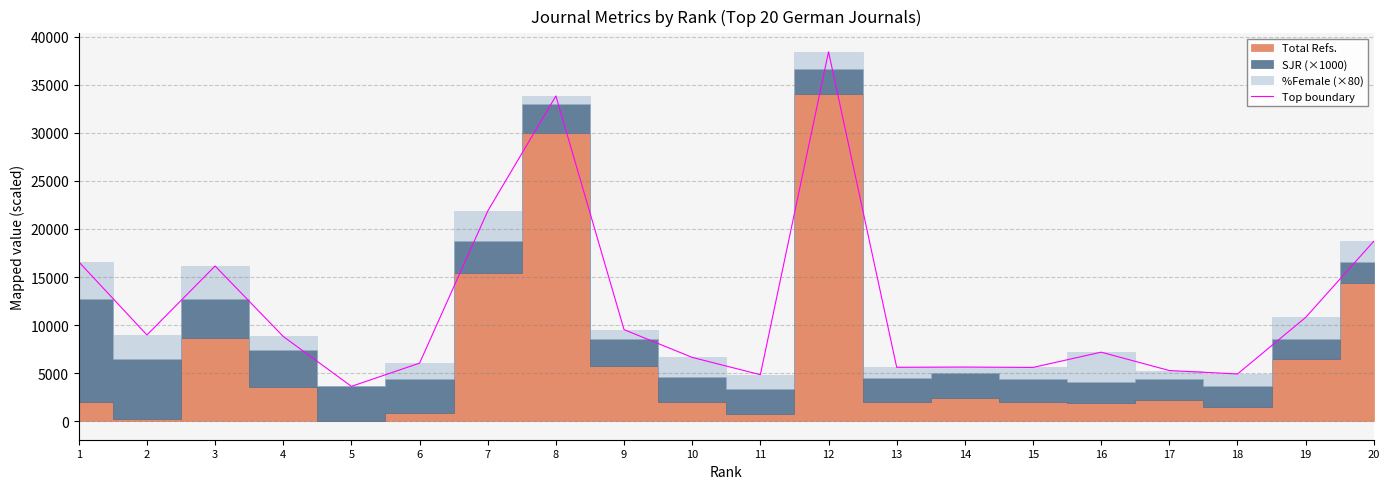

The value at 11 is 8385.6. True or false?

False